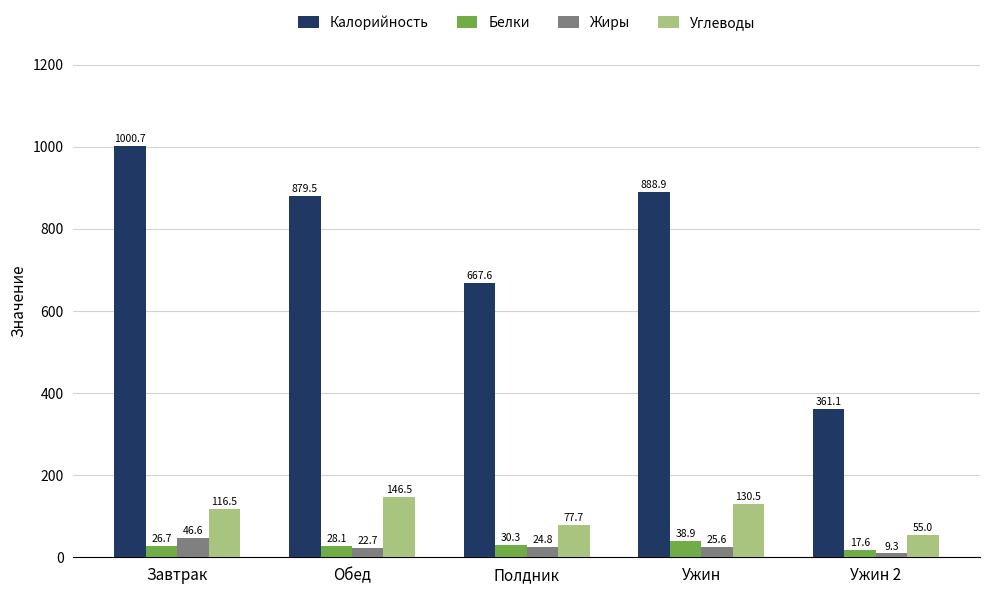

Which series has the widest spread of values?

Калорийность